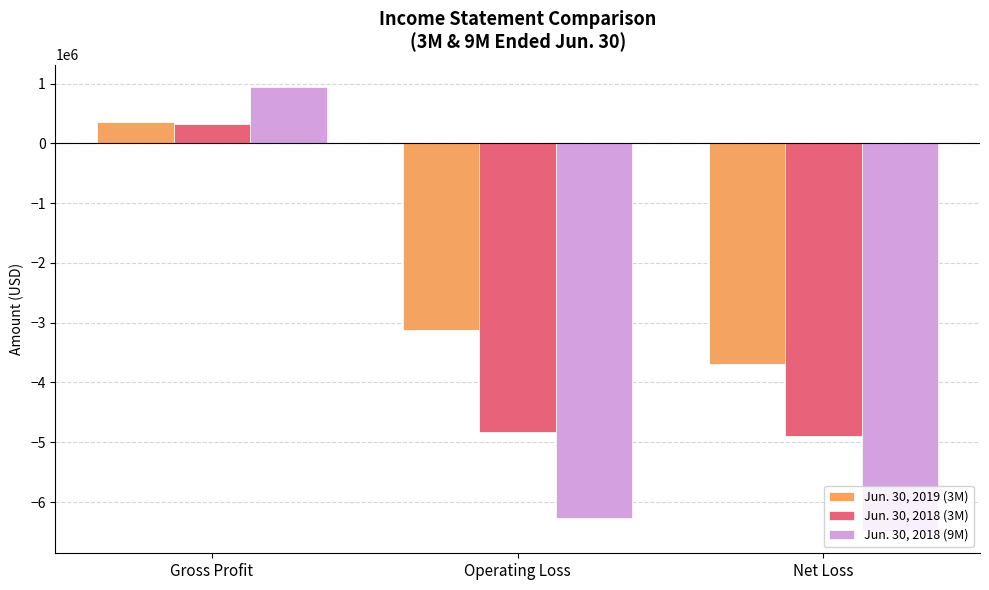

What is the sum of all Jun. 30, 2018 (9M) values?

-11813847